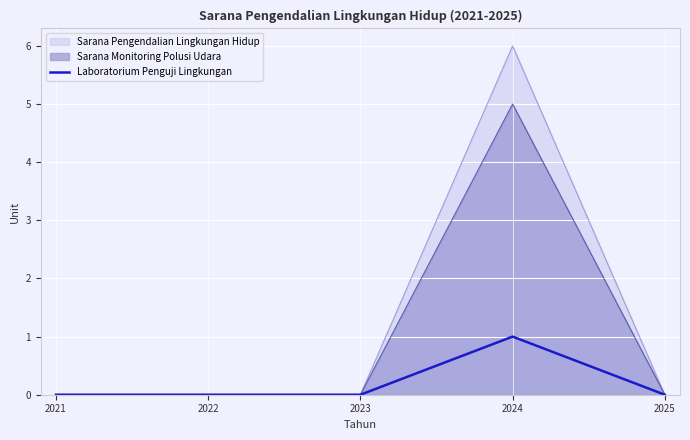

Reading left to right, list all the values displayed in this chart.

0	0	0	1	0